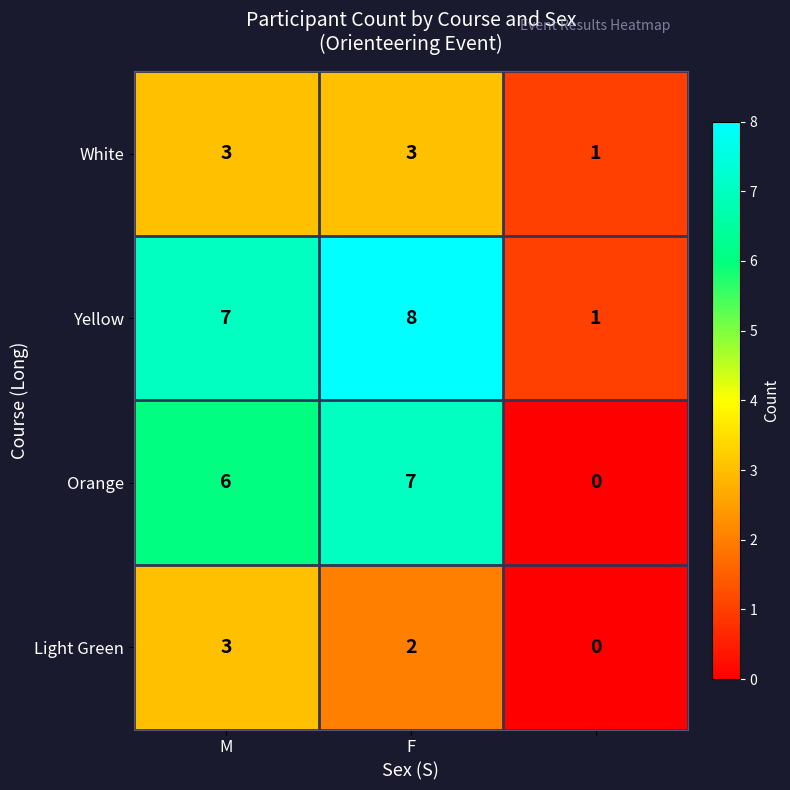

What is the highest value of the Orange series?

7